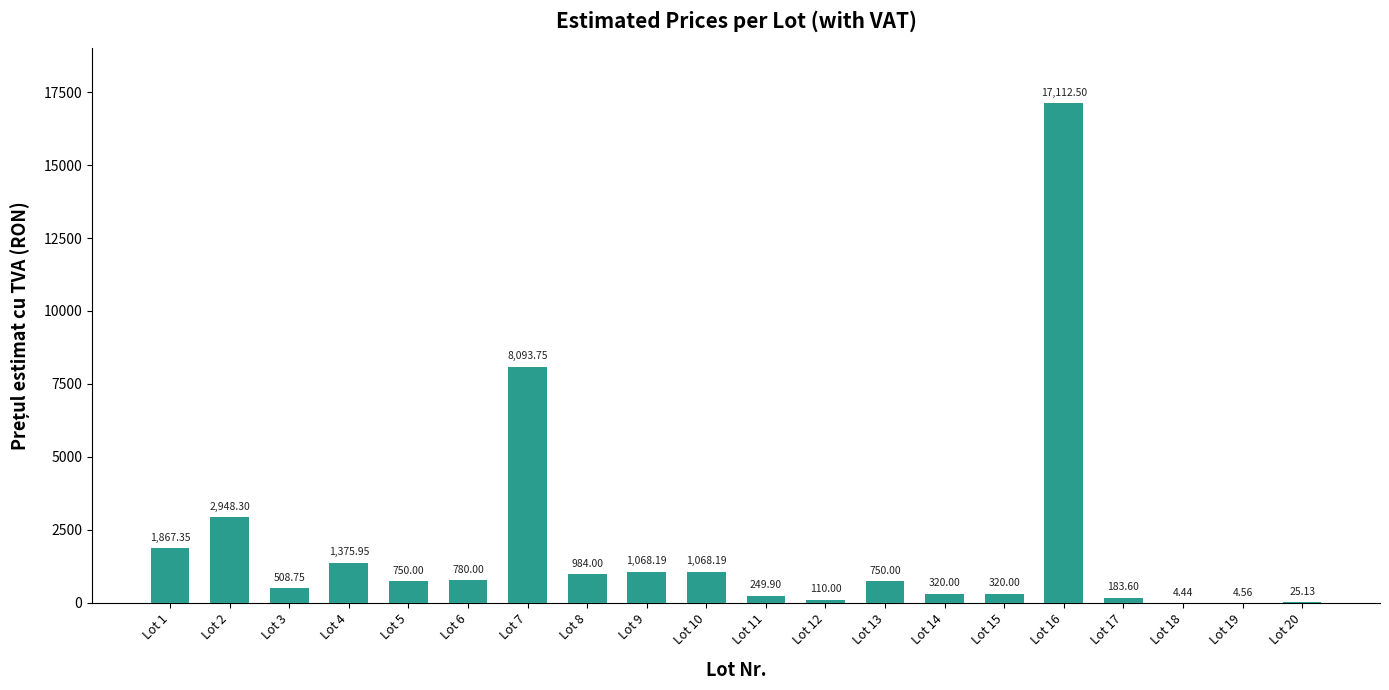

What is the average value?

1926.2